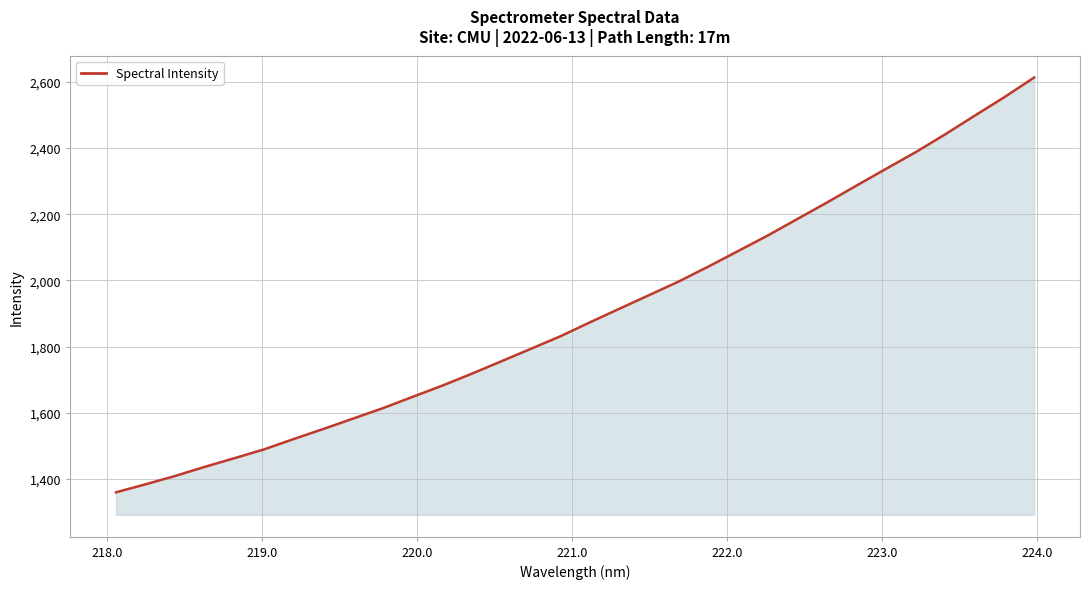

Reading left to right, transcribe all the data shown in this chart.

1359.6	1383.9	1409.1	1436.7	1462.8	1489.5	1520.9	1551.1	1582.4	1613.8	1647.9	1681.7	1717.9	1755.5	1793.4	1831.3	1873.7	1914.9	1955.9	1997.1	2042.2	2089.0	2135.8	2185.8	2235.5	2286.8	2337.5	2387.9	2441.8	2498.4	2554.1	2613.2